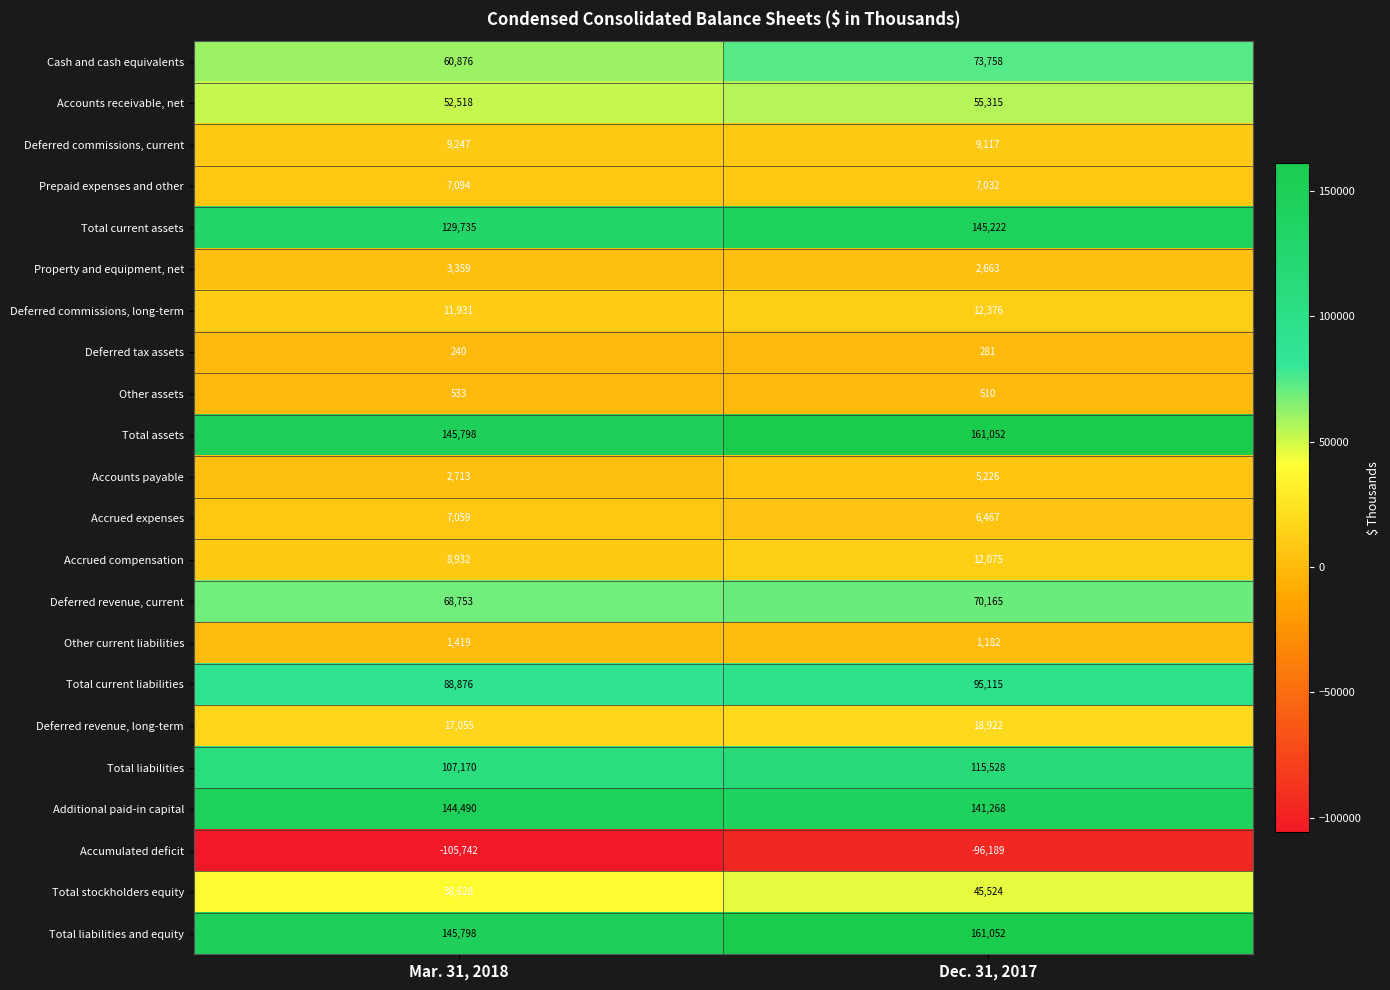

List the labels in order of Deferred tax assets value, smallest first.

Mar. 31, 2018, Dec. 31, 2017